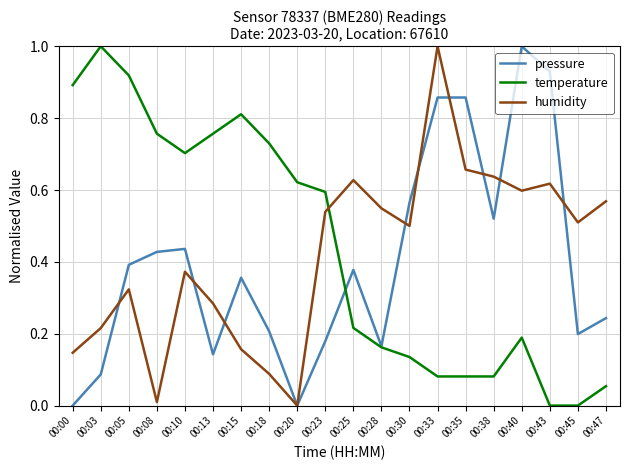

After their last crossing, which series has the higher values: temperature or pressure?

pressure